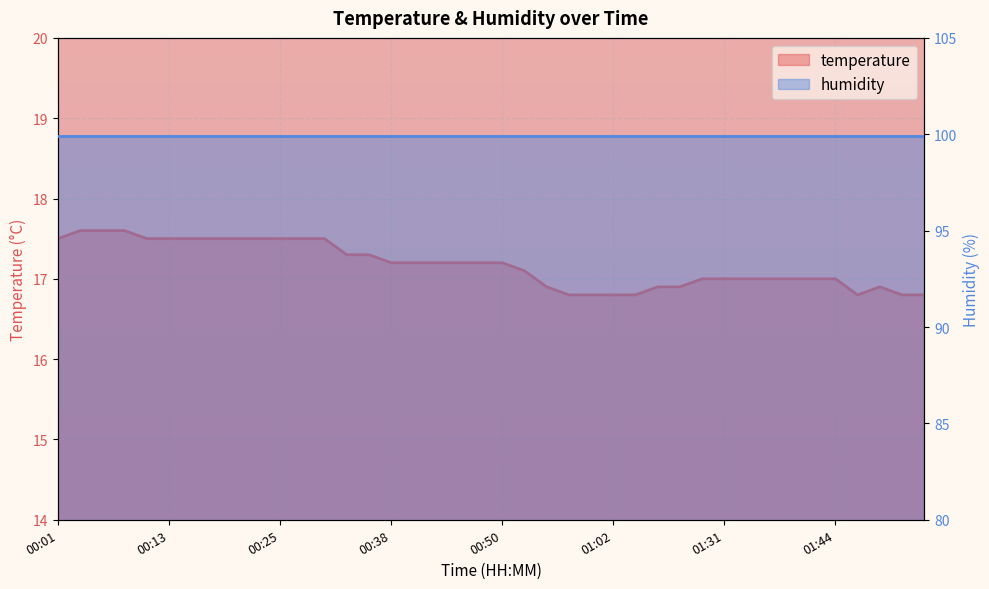

What position from the right is 01:36?

8